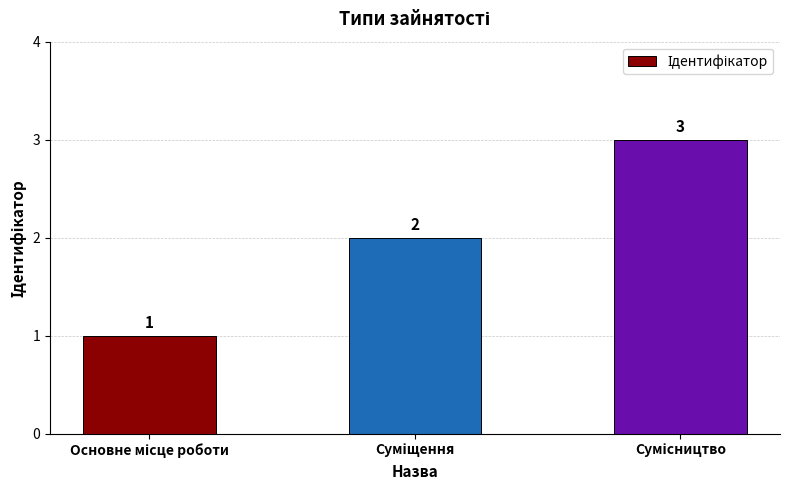

What is the maximum value shown in the chart?

3